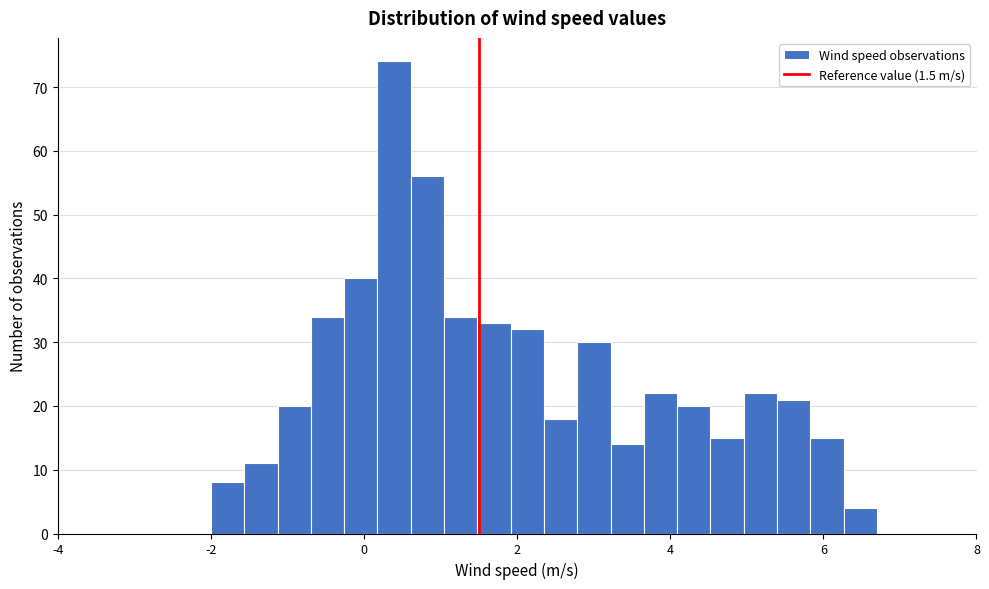

Read against the x-axis, roughly where is the centre of the tallest bar?

0.4